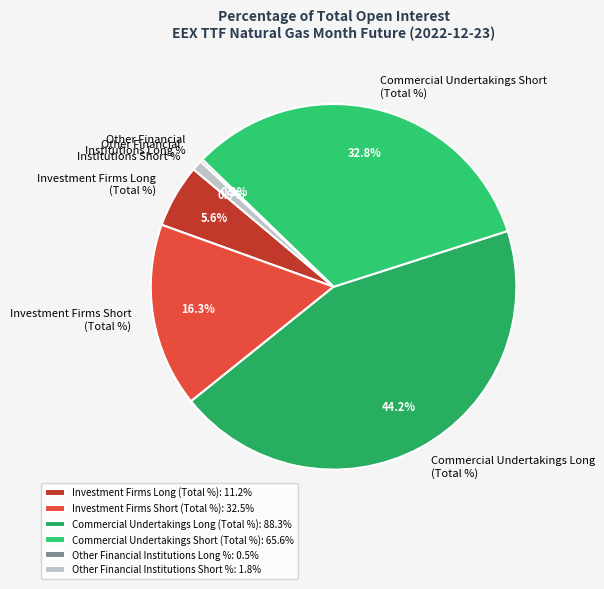

Do Commercial Undertakings Short (Total %) and Other Financial Institutions Short % together represent more than half of the pie?

No